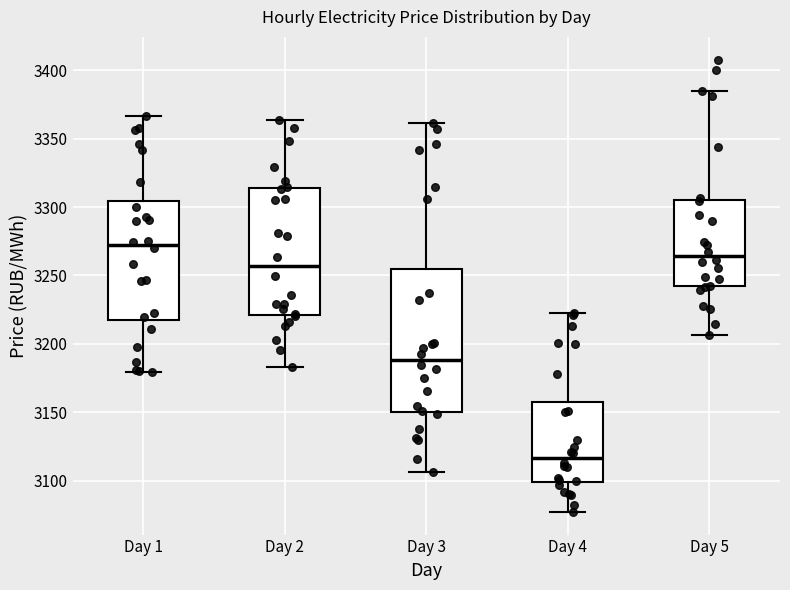

Comparing the boxes themselves (not the whiskers), which one is the tallest?

Day 3